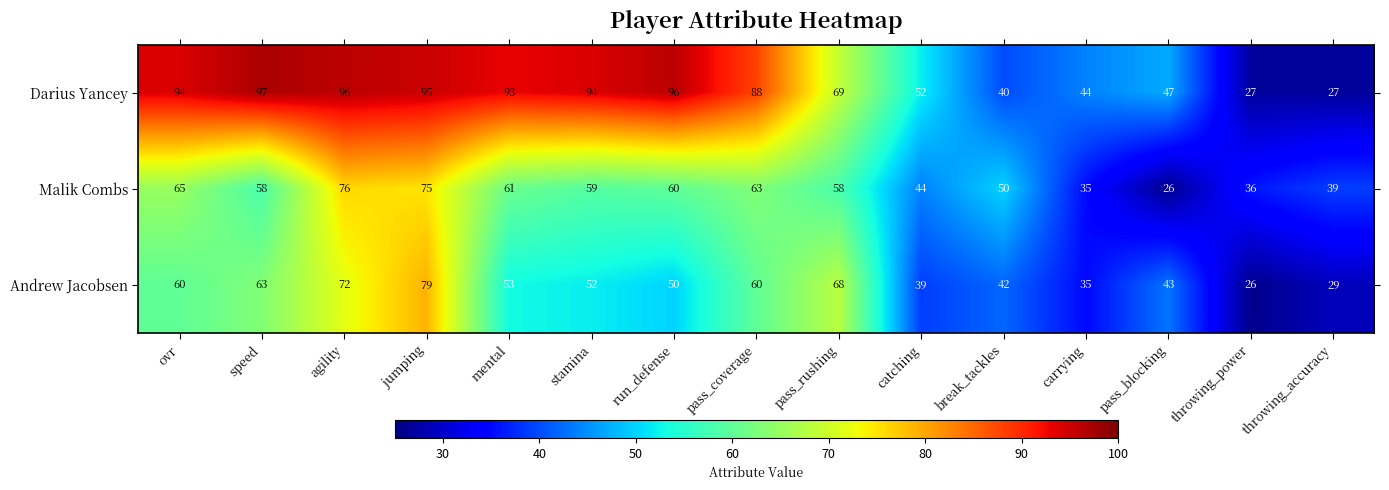

At jumping, list the series in order from largest to smallest.

Darius Yancey, Andrew Jacobsen, Malik Combs